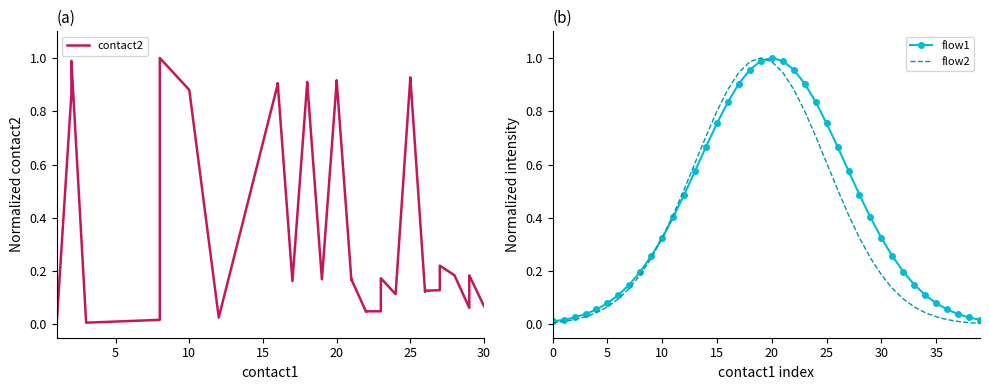

How many intersections are there between flow2 and contact2?

13